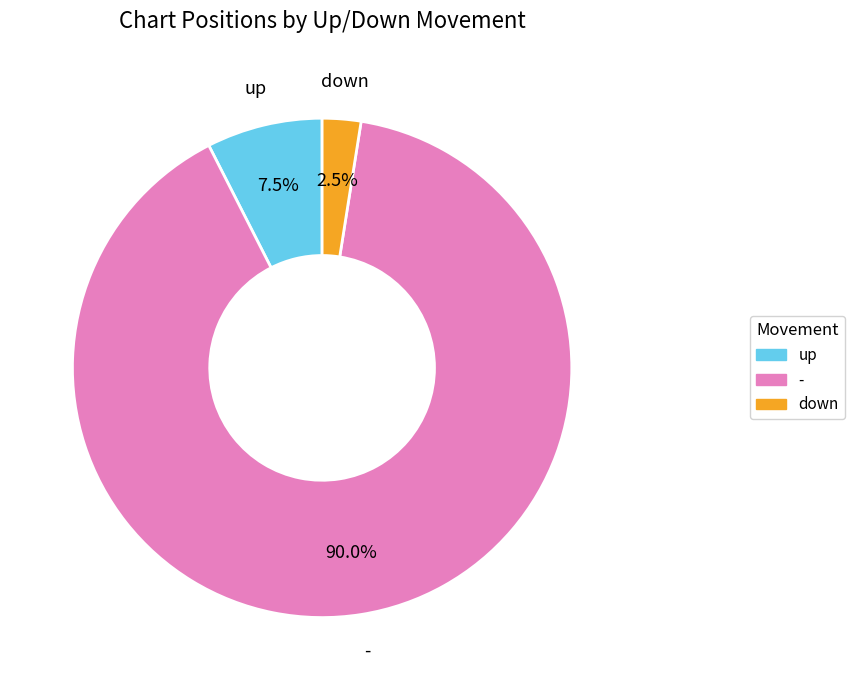

Is the sum of - and down greater than half?

Yes